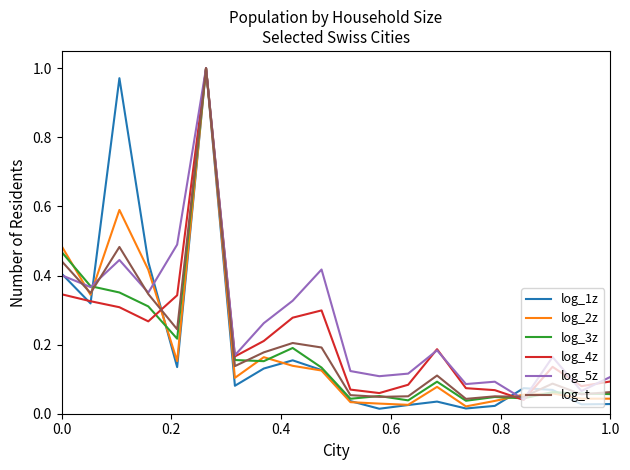

Which series has the largest range (max minus min)?

log_1z